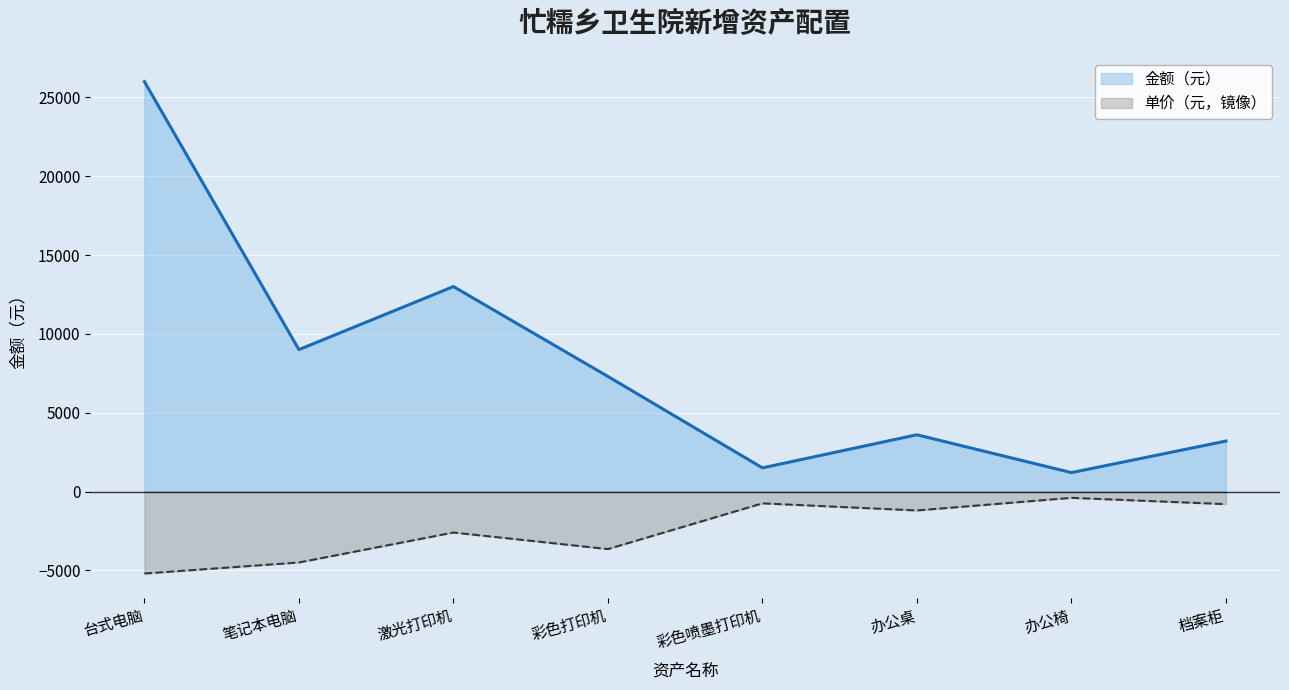

What is the maximum value for 金额（元）?

26000